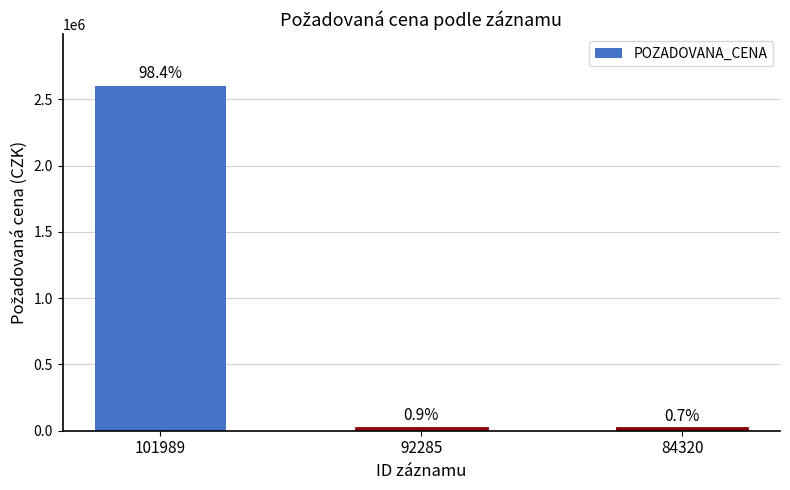

How many bars are there in total?

3